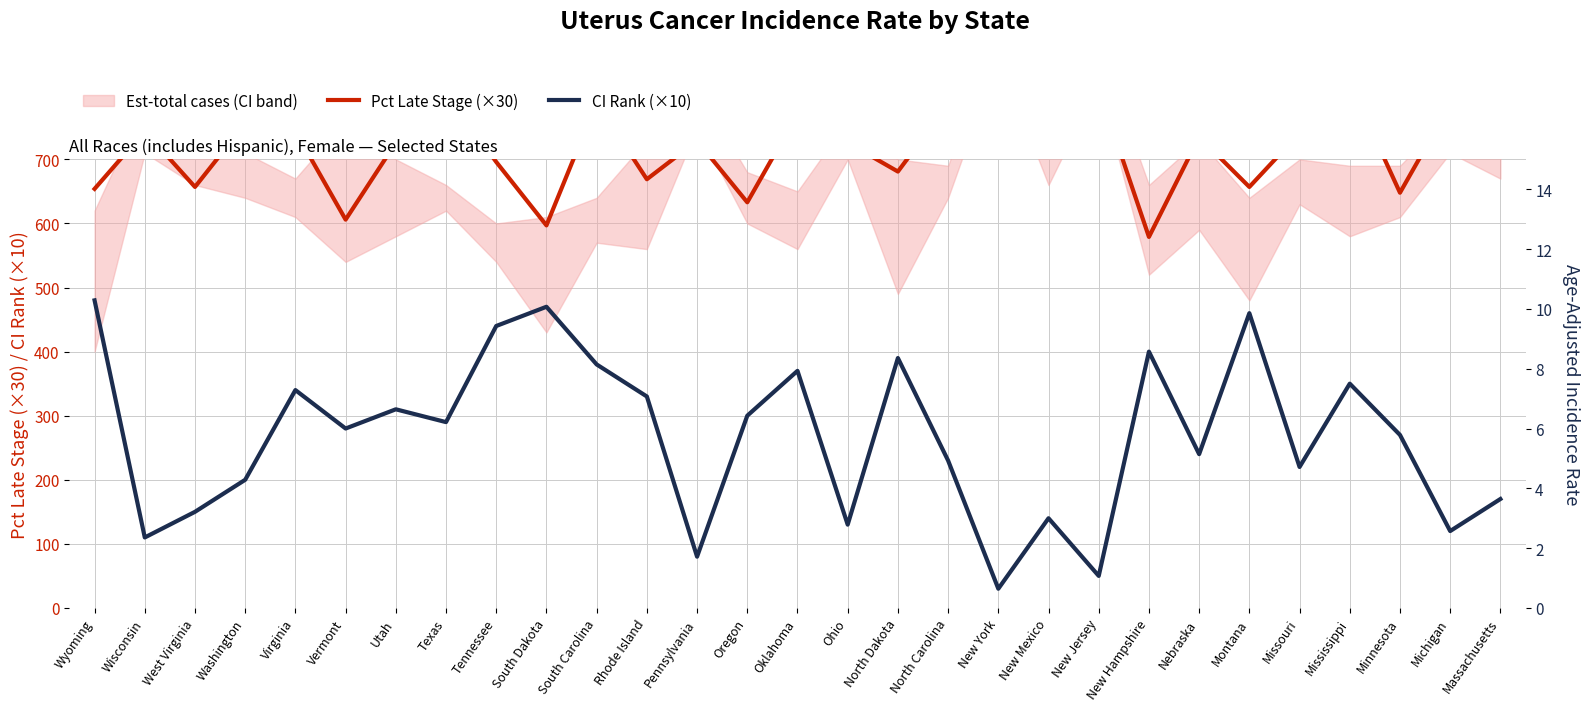

Reading left to right, extract all data points from this chart.

Pct Late Stage (×30): Wyoming=654	Wisconsin=744	West Virginia=657	Washington=756	Virginia=744	Vermont=606	Utah=726	Texas=804	Tennessee=696	South Dakota=597	South Carolina=789	Rhode Island=669	Pennsylvania=729	Oregon=633	Oklahoma=771	Ohio=726	North Dakota=681	North Carolina=786	New York=870	New Mexico=912	New Jersey=810	New Hampshire=579	Nebraska=735	Montana=657	Missouri=741	Mississippi=819	Minnesota=648	Michigan=786	Massachusetts=741
CI Rank (×10): Wyoming=480	Wisconsin=110	West Virginia=150	Washington=200	Virginia=340	Vermont=280	Utah=310	Texas=290	Tennessee=440	South Dakota=470	South Carolina=380	Rhode Island=330	Pennsylvania=80	Oregon=300	Oklahoma=370	Ohio=130	North Dakota=390	North Carolina=230	New York=30	New Mexico=140	New Jersey=50	New Hampshire=400	Nebraska=240	Montana=460	Missouri=220	Mississippi=350	Minnesota=270	Michigan=120	Massachusetts=170